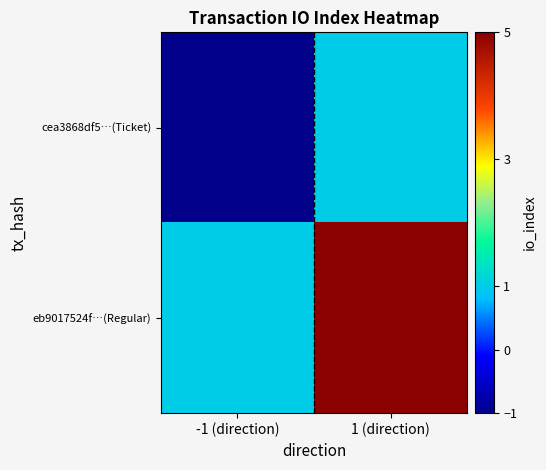

Reading left to right, list all the values displayed in this chart.

cea3868df5…(Ticket): -1 (direction)=-1	1 (direction)=1
eb9017524f…(Regular): -1 (direction)=1	1 (direction)=5